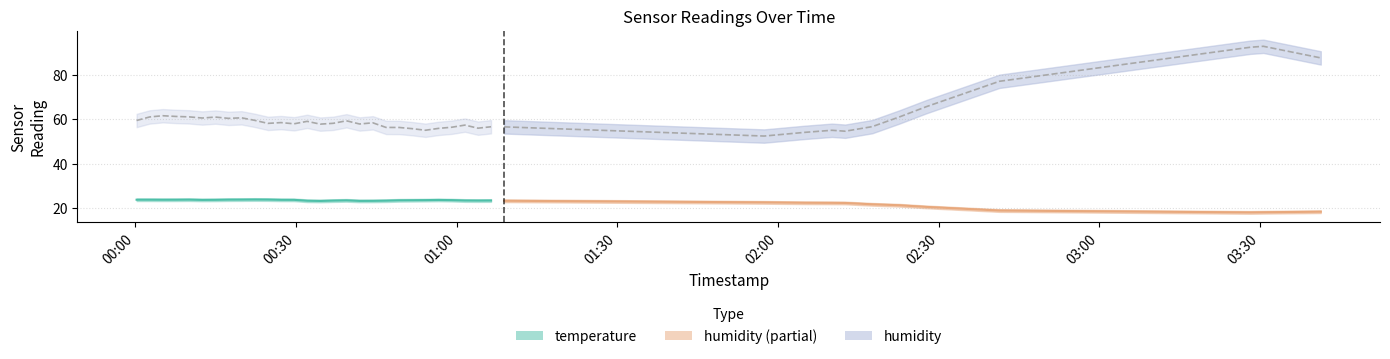

In temperature, how many points are lower than both neighbors (excluding endpoints)?

6